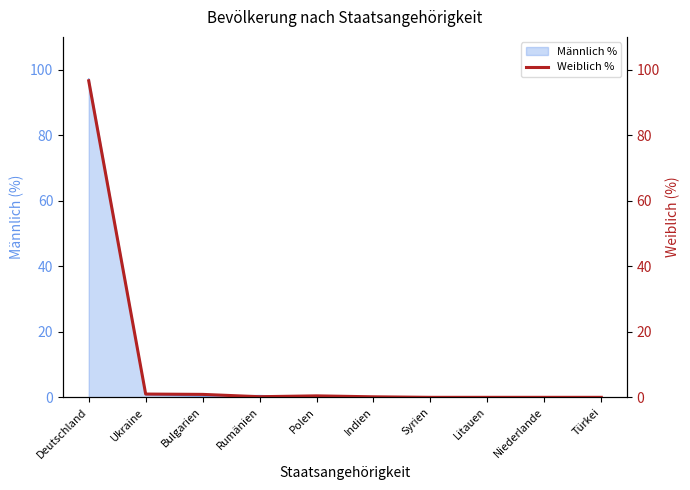

At which label is the value closest to 48?

Ukraine